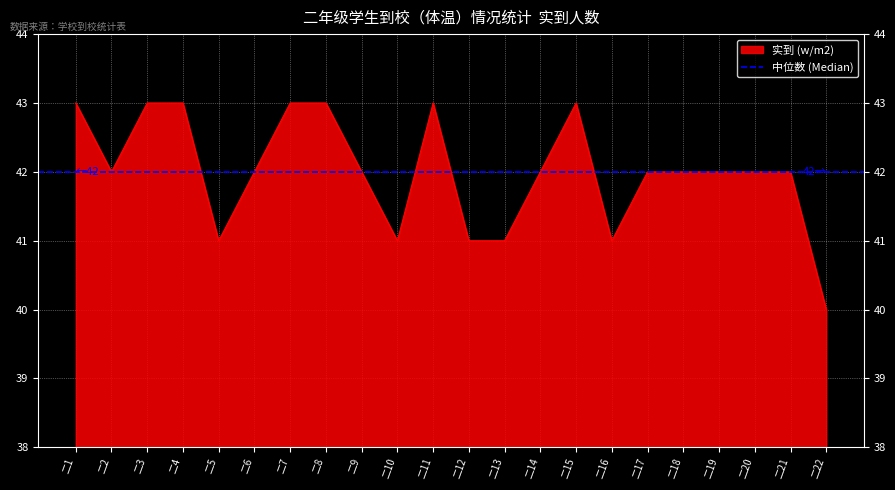

At which category does the chart reach its minimum across all series?

二22